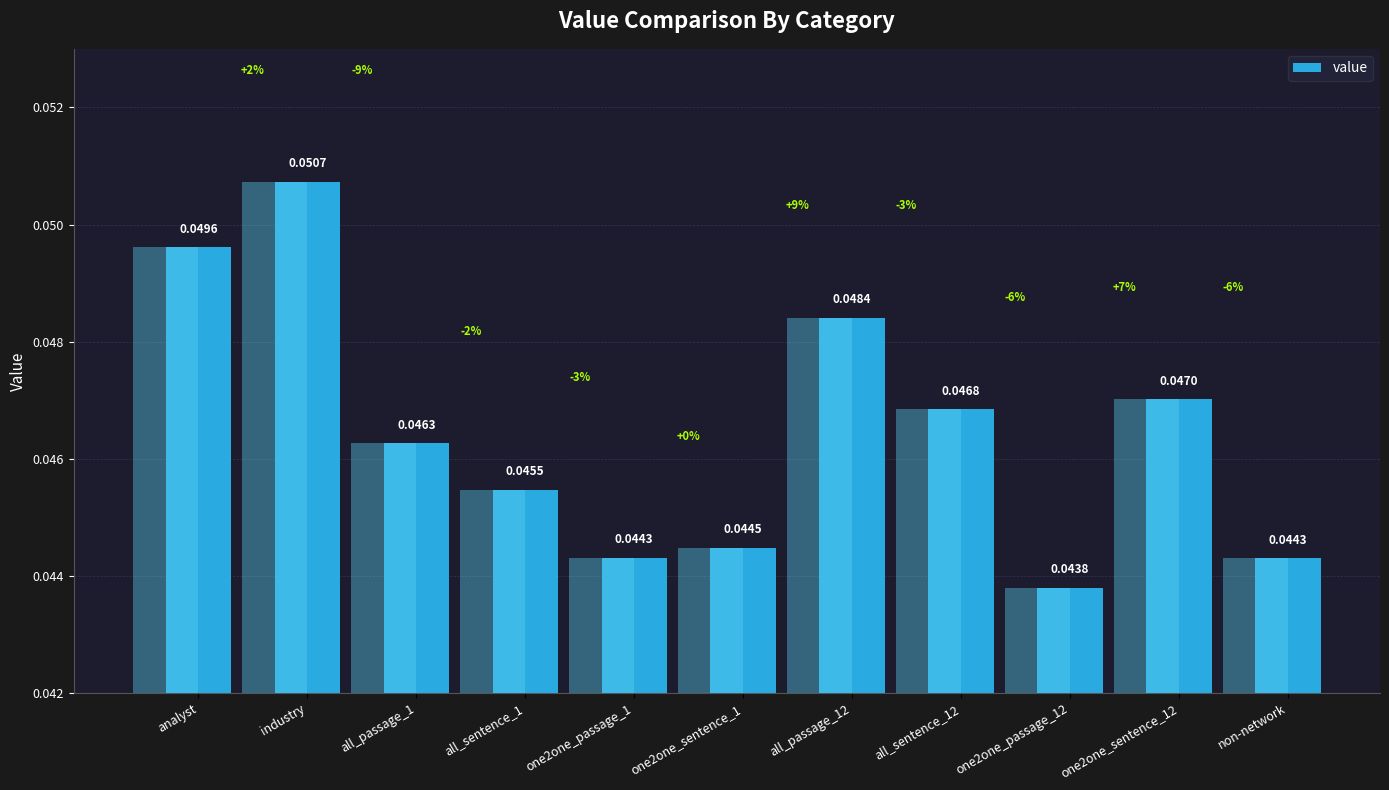

Reading left to right, what are all the values shown in this chart?

analyst=0.0	industry=0.1	all_passage_1=0.0	all_sentence_1=0.0	one2one_passage_1=0.0	one2one_sentence_1=0.0	all_passage_12=0.0	all_sentence_12=0.0	one2one_passage_12=0.0	one2one_sentence_12=0.0	non-network=0.0